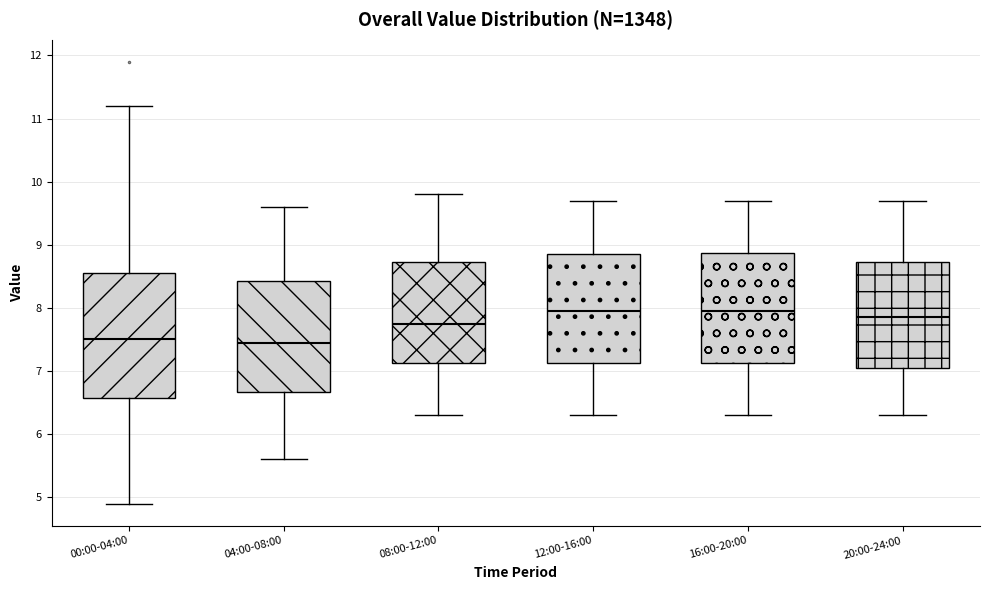

Where does the upper whisker of the box for 08:00-12:00 end on the y-axis? The values are not printed on the chart, so give them approximately, as read against the axis.

9.8